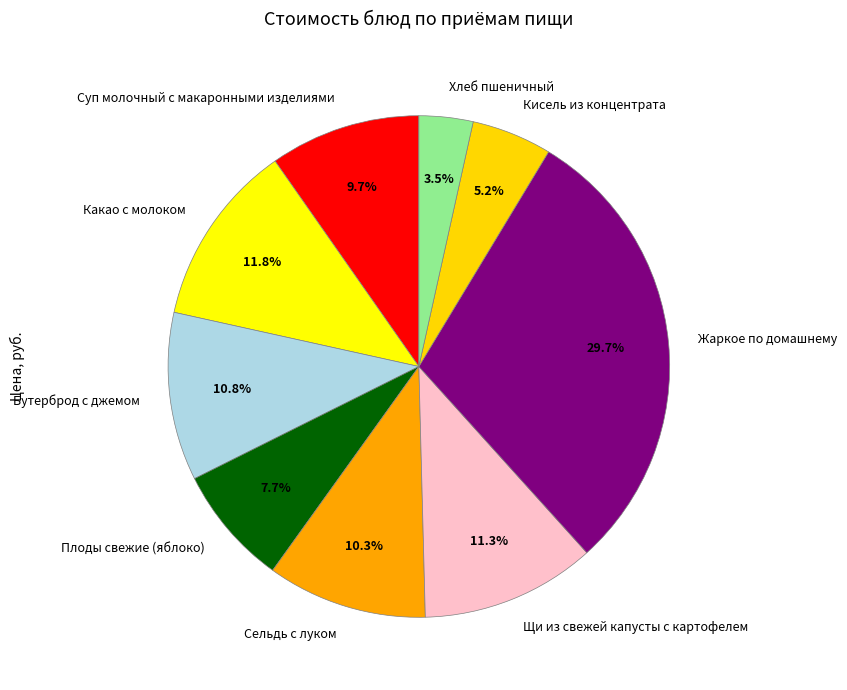

Combined, do Бутерброд с джемом and Жаркое по домашнему account for over 50%?

No